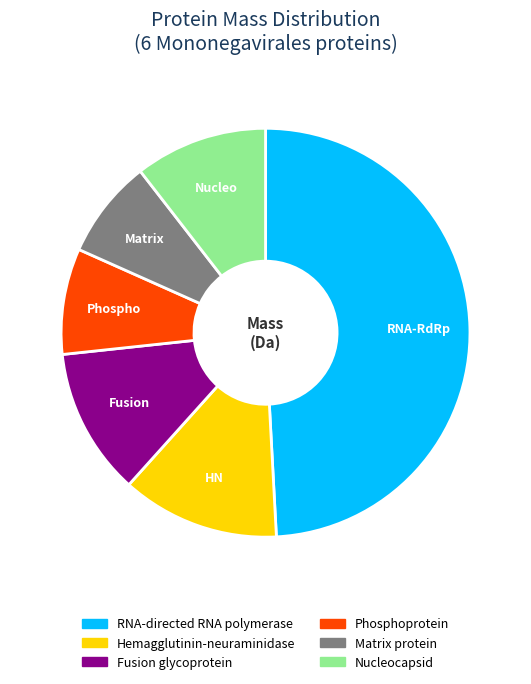

Combined, do RNA-directed RNA polymerase and Fusion glycoprotein account for over 50%?

Yes